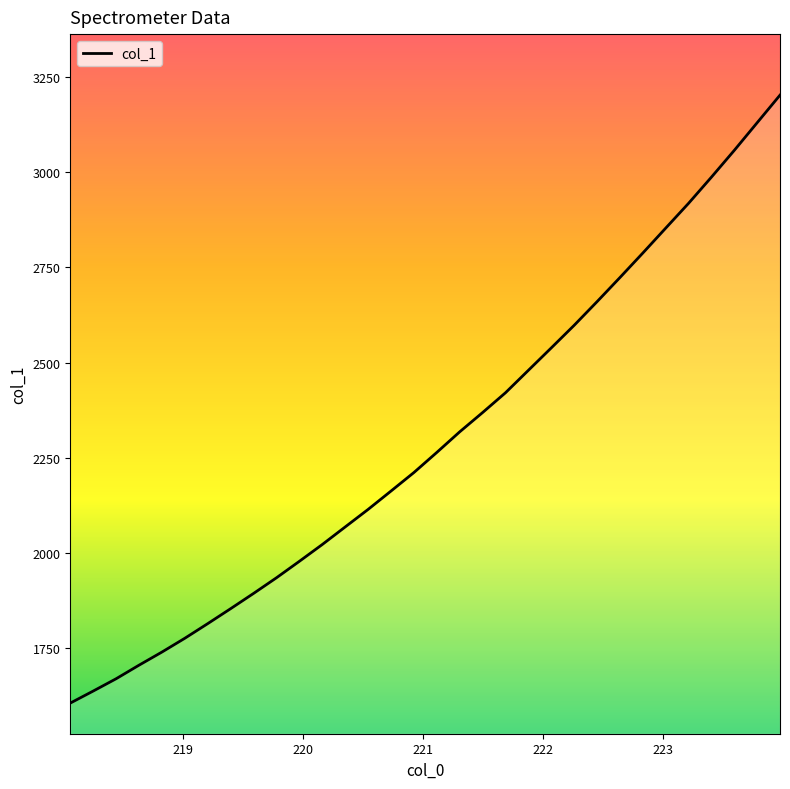

What is the minimum value shown in the chart?

1606.7